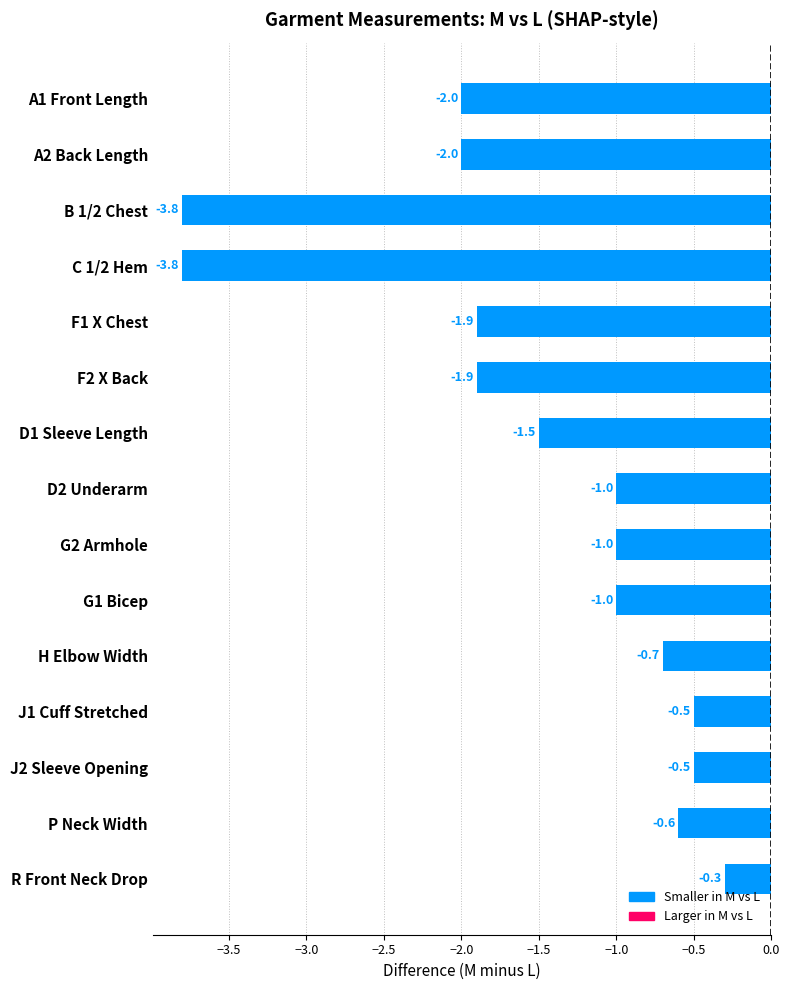

Is it true that the value at D1 Sleeve Length is -0.5?

False